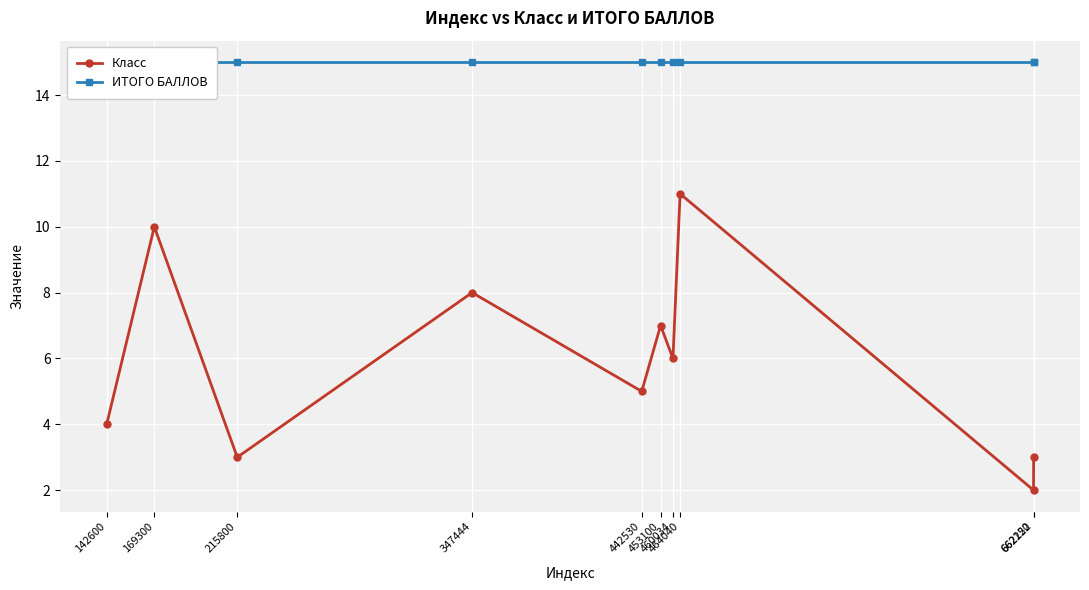

At which label does Класс reach its peak?

464040